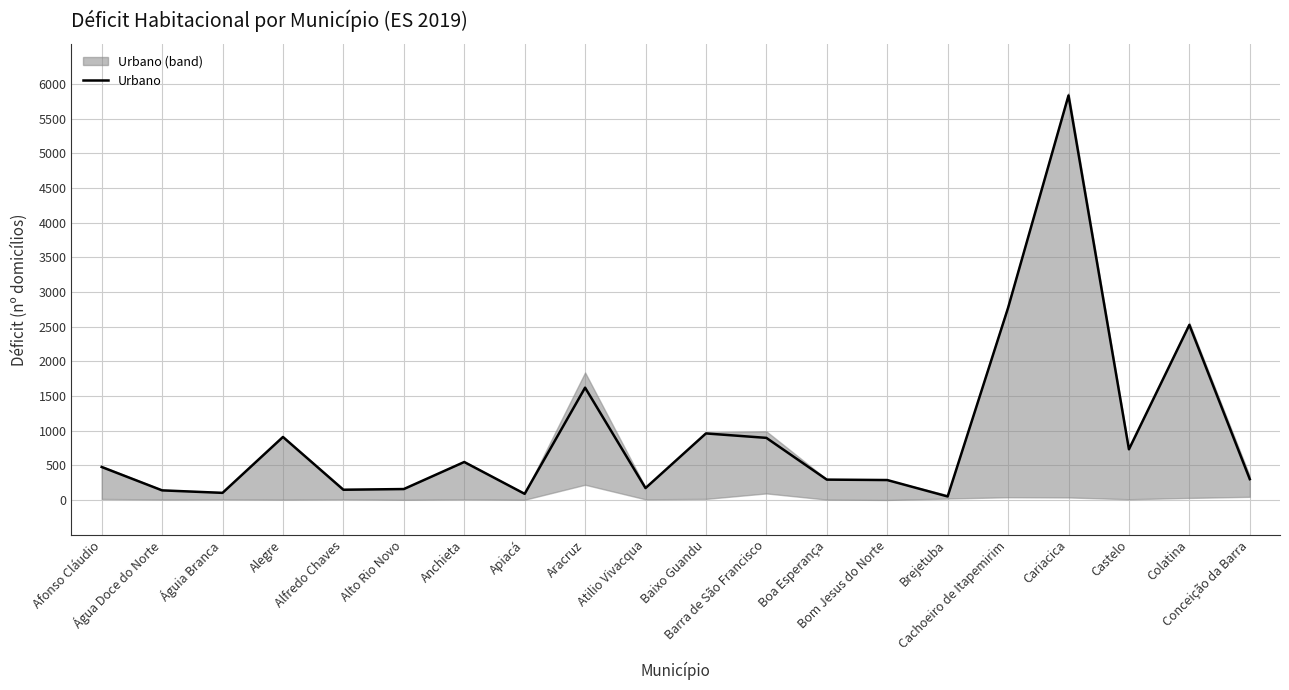

What is the label of the 10th point from the left?

Atilio Vivacqua